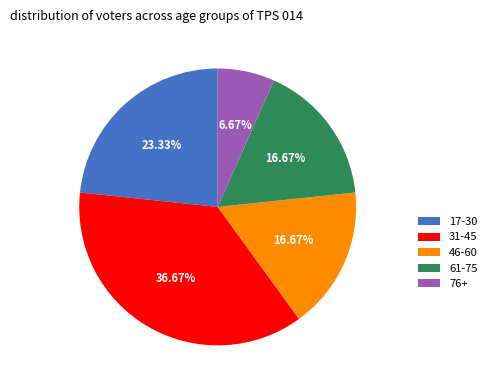

Approximately how many times larger is the value at 17-30 compared to 61-75?

1.4